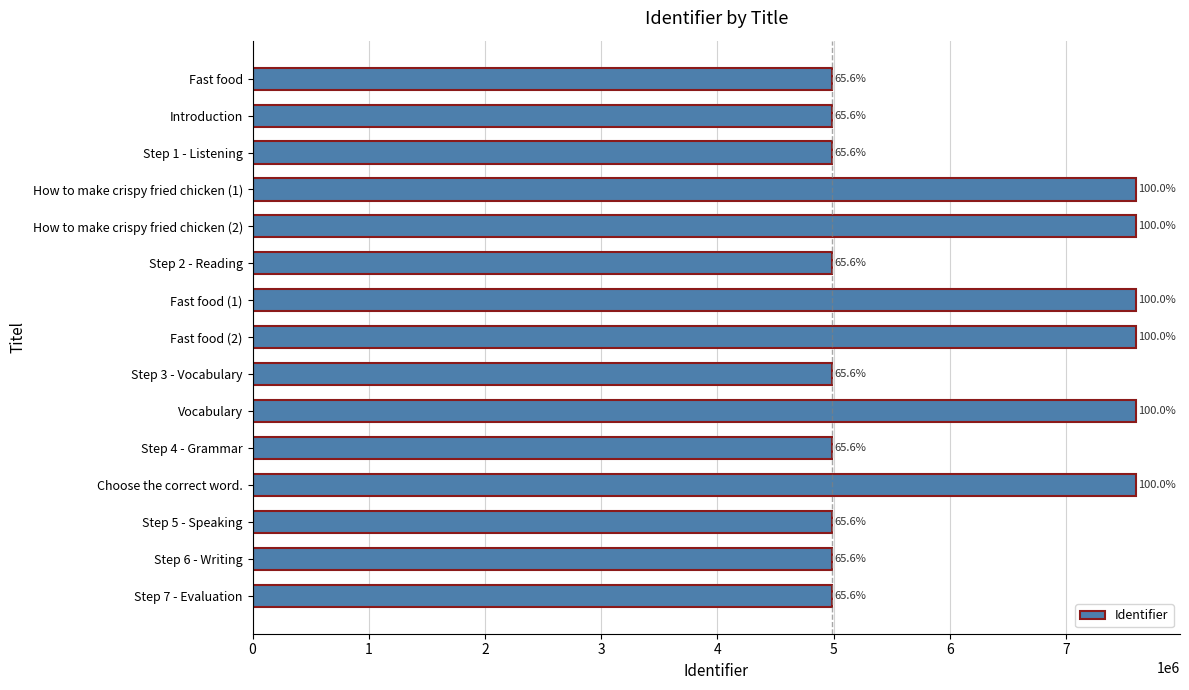

How many bars are there in total?

15